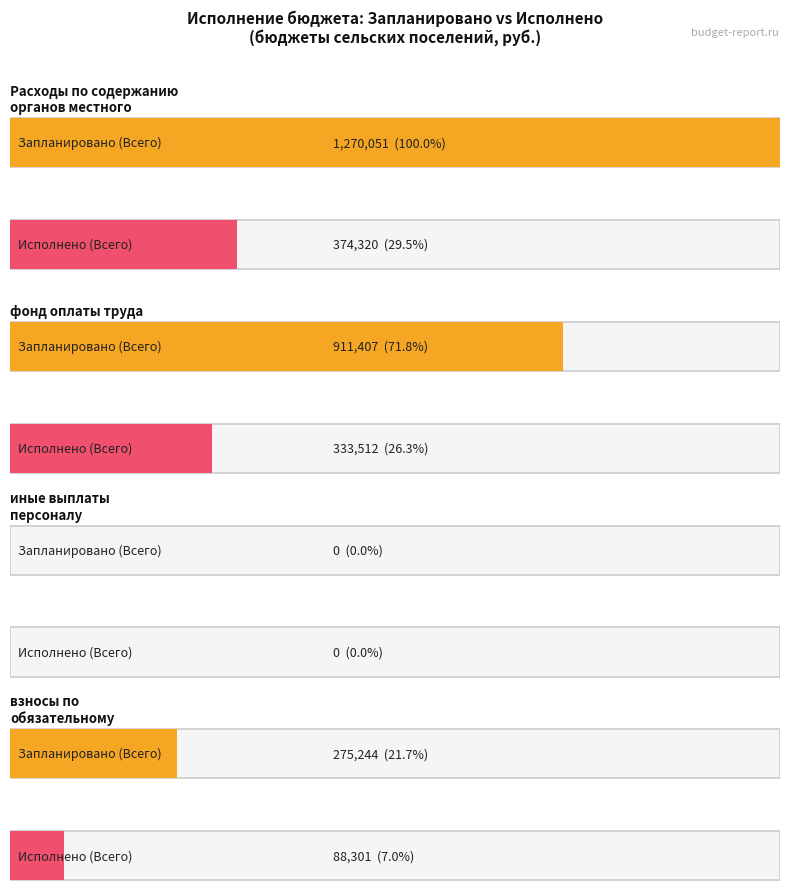

What is the difference between the maximum and minimum values in the Запланировано (Всего) series?

1270051.0